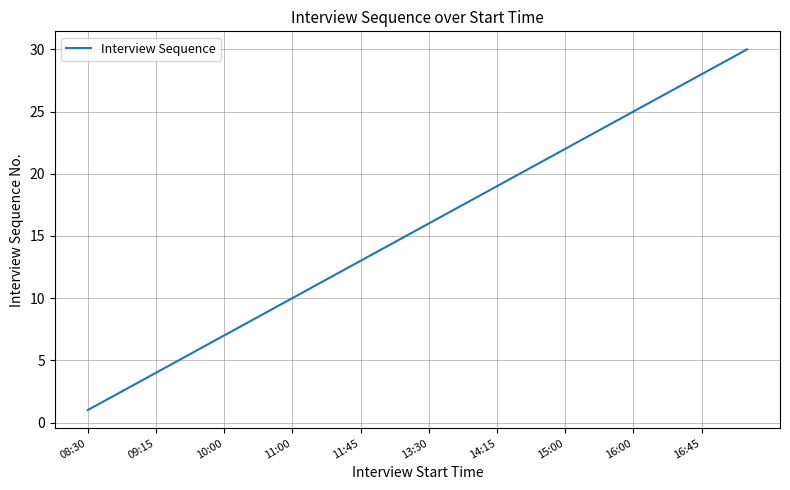

True or false: there are more than 0 points higher than both neighbors.

False